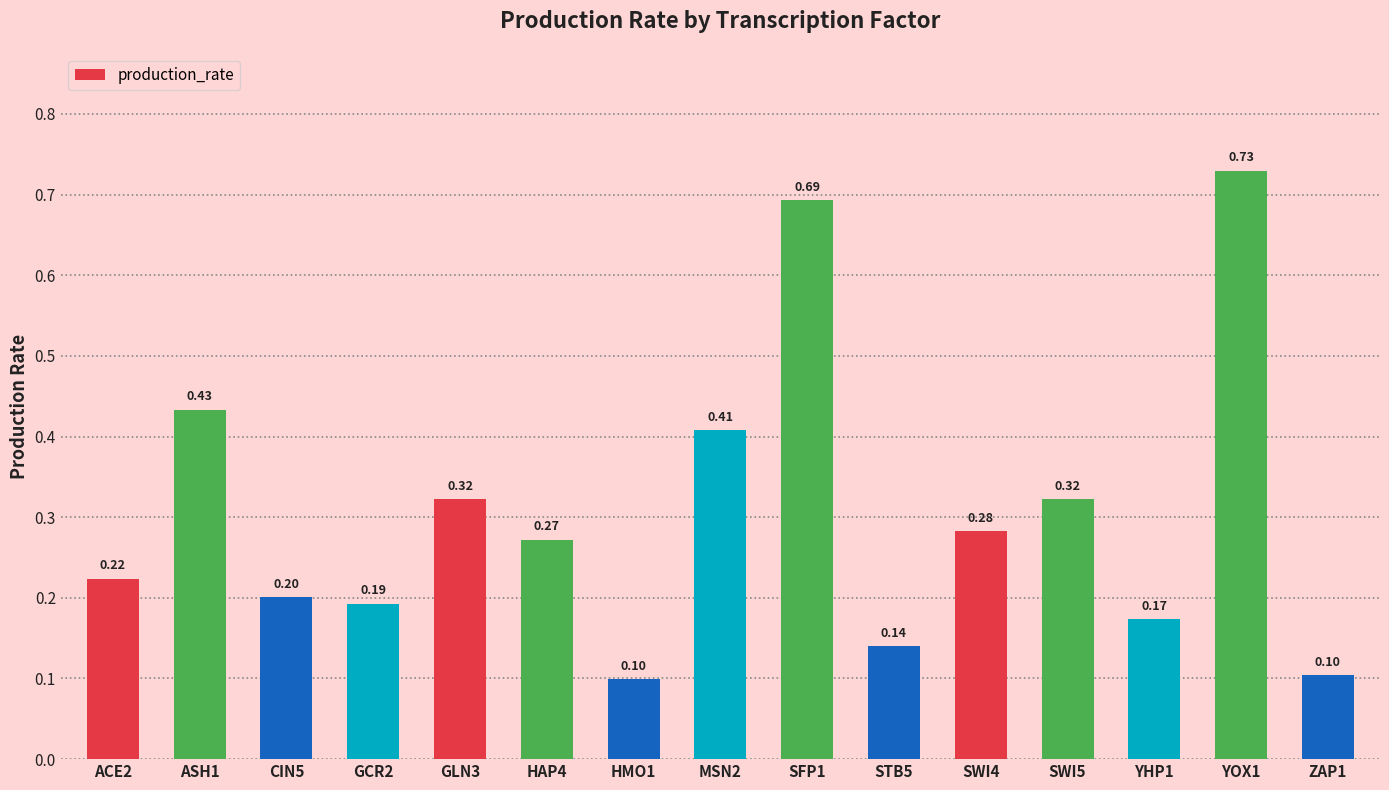

What is the difference between the maximum and minimum values?

0.6